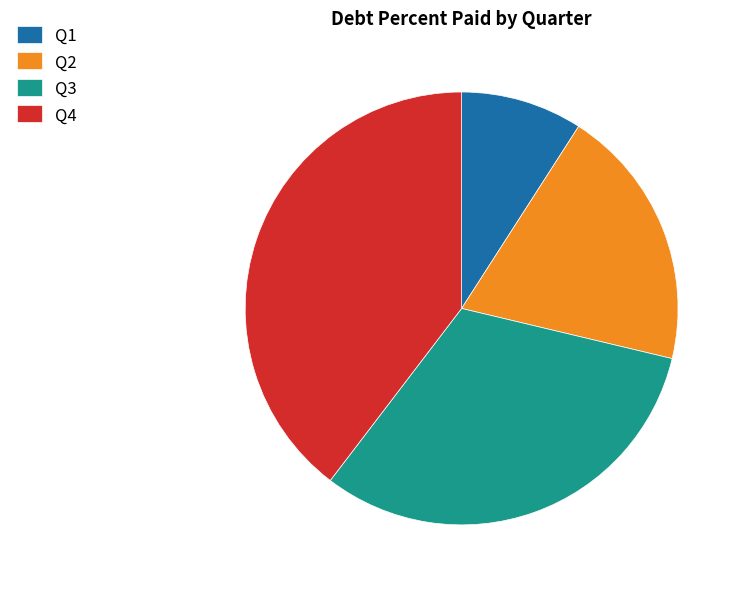

How many slices are in this pie chart?

4